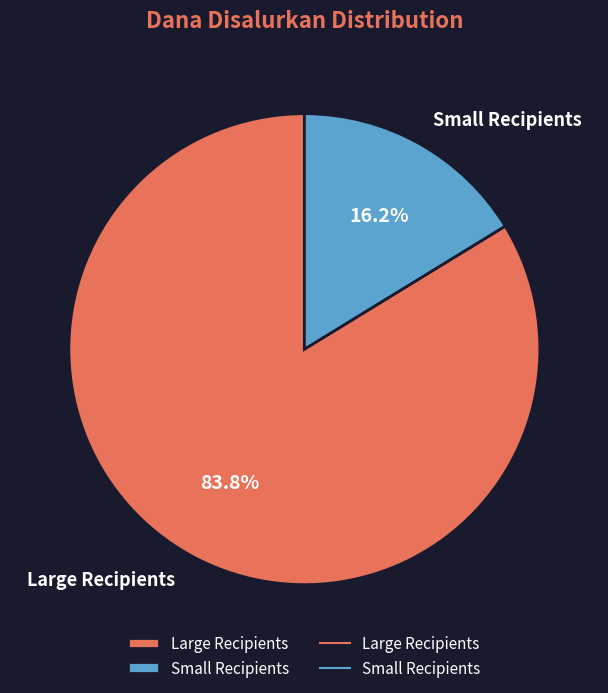

What percentage do Small Recipients and Large Recipients together represent?

100.0%